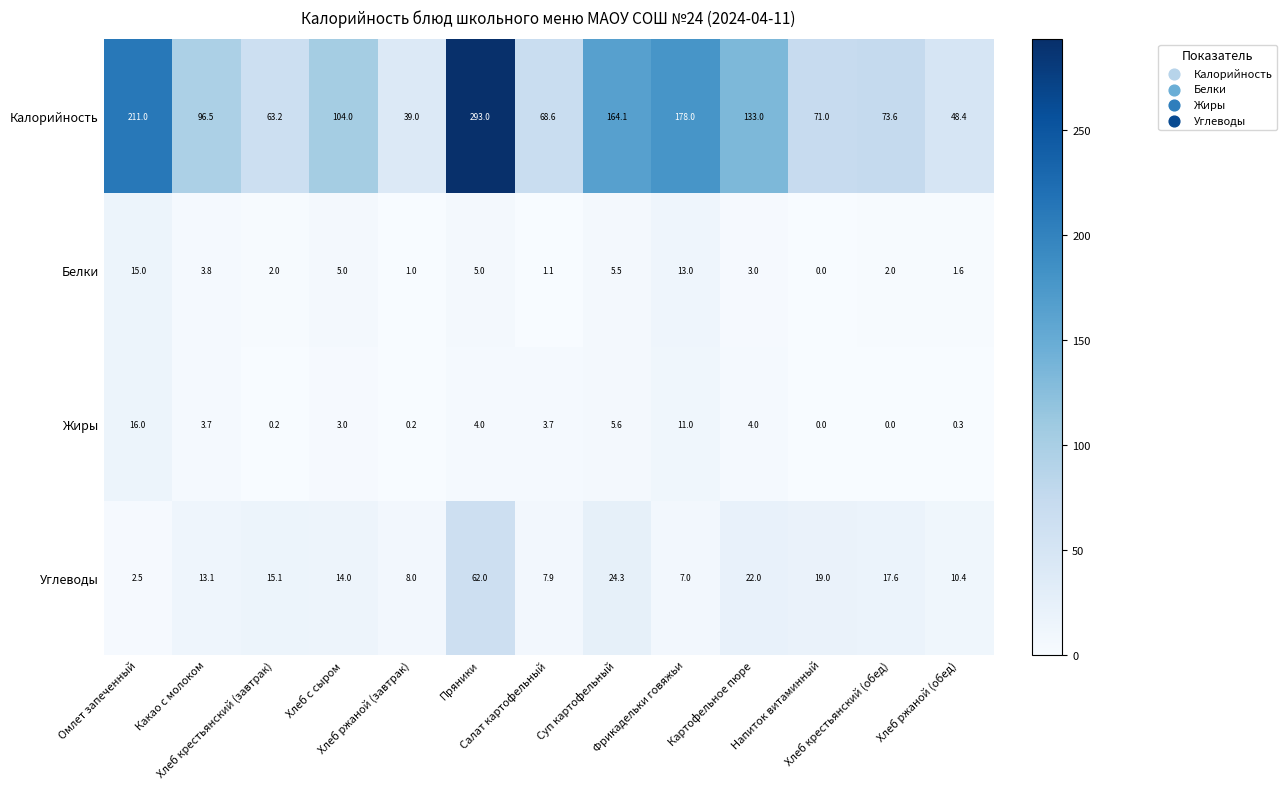

At how many categories does at least one series exceed 263?

1